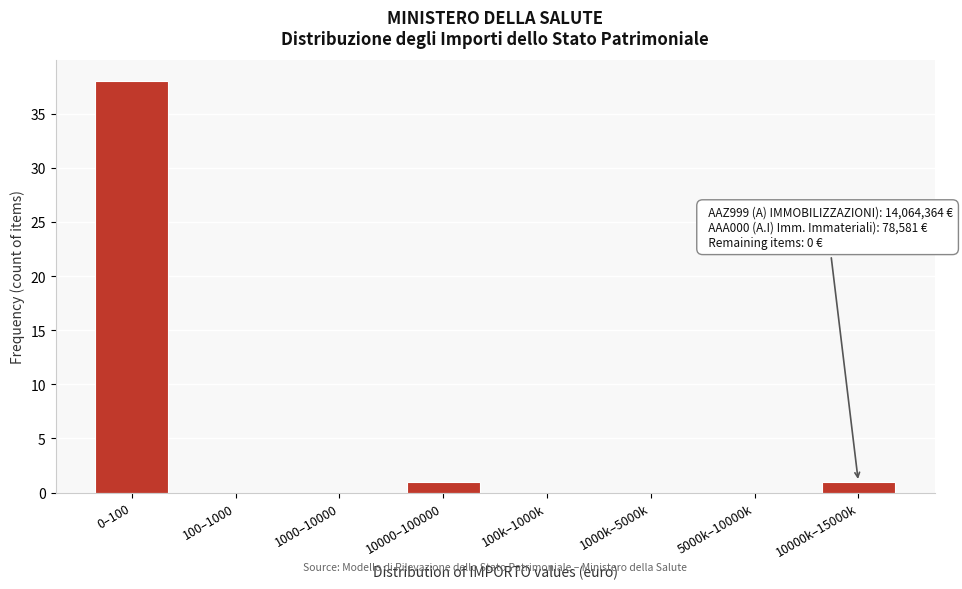

Reading left to right, list all the values displayed in this chart.

0–100=38	100–1000=0	1000–10000=0	10000–100000=1	100k–1000k=0	1000k–5000k=0	5000k–10000k=0	10000k–15000k=1